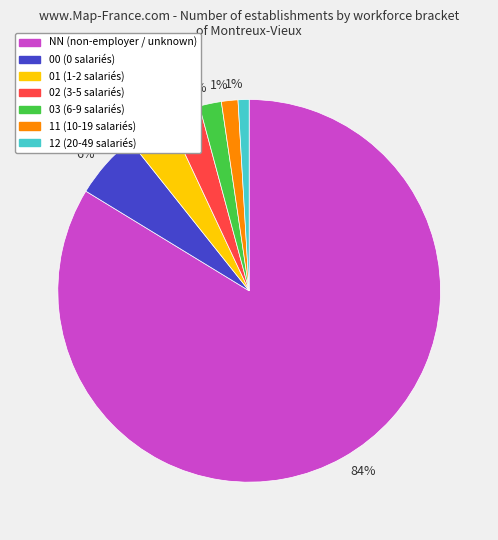

Does any single category account for the majority?

Yes